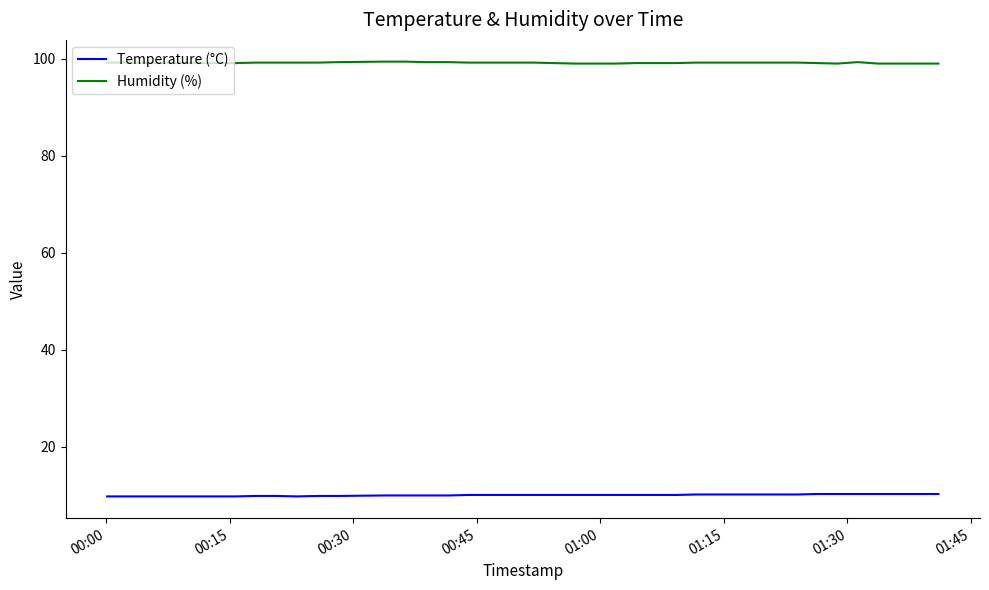

What is the smallest value displayed?

9.8